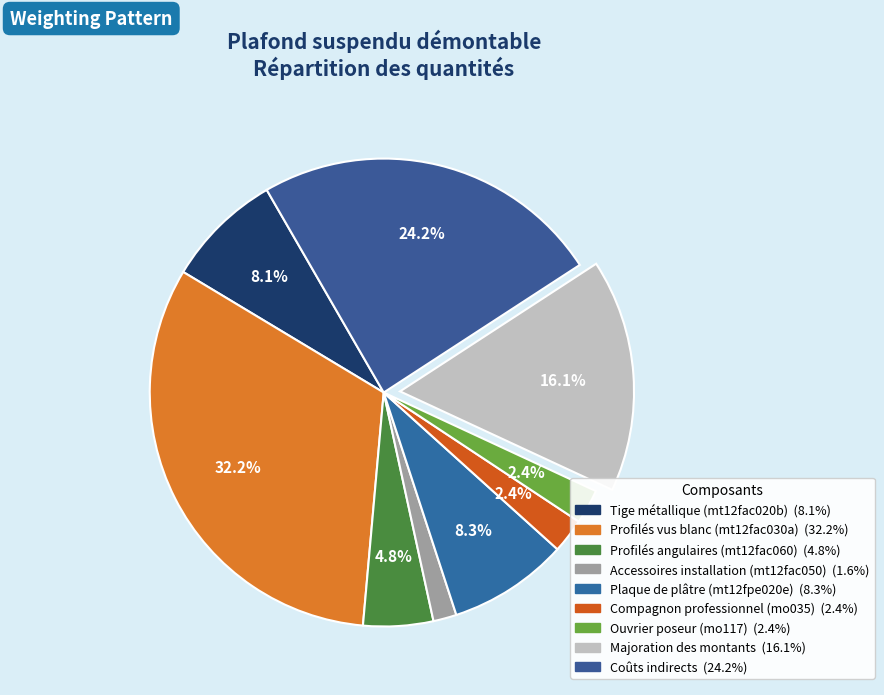

To the nearest percent, what is the combined percentage of Compagnon professionnel (mo035) and Profilés vus blanc (mt12fac030a)?

35%